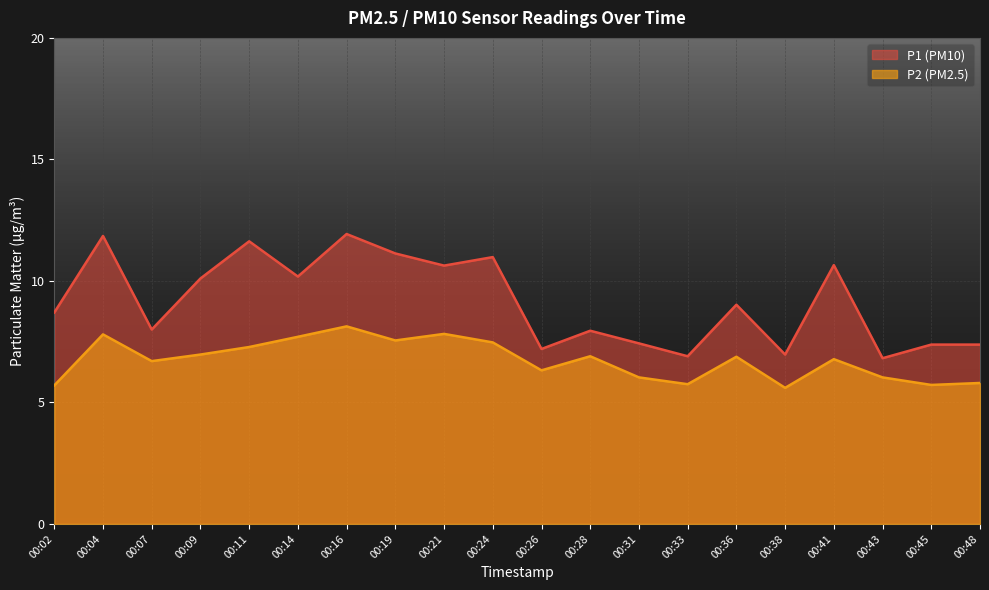

What is the value of the P1 point at the 5th from the left?

11.6